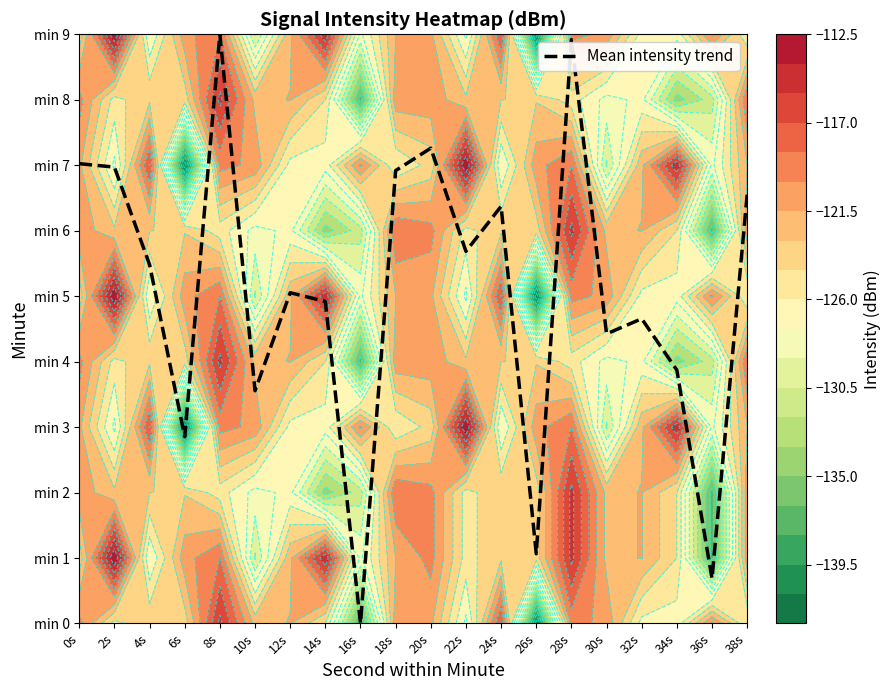

Which label corresponds to the largest value in the chart?

8s